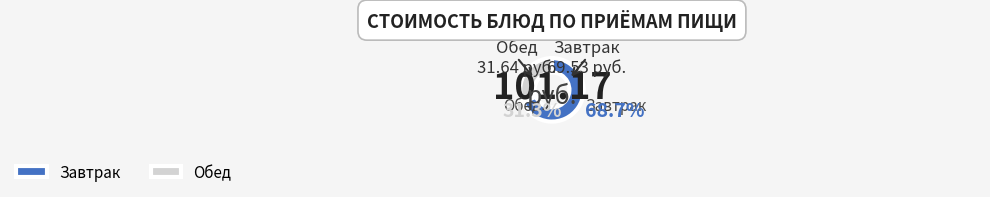

How much of the chart is everything except Завтрак?

31.3%